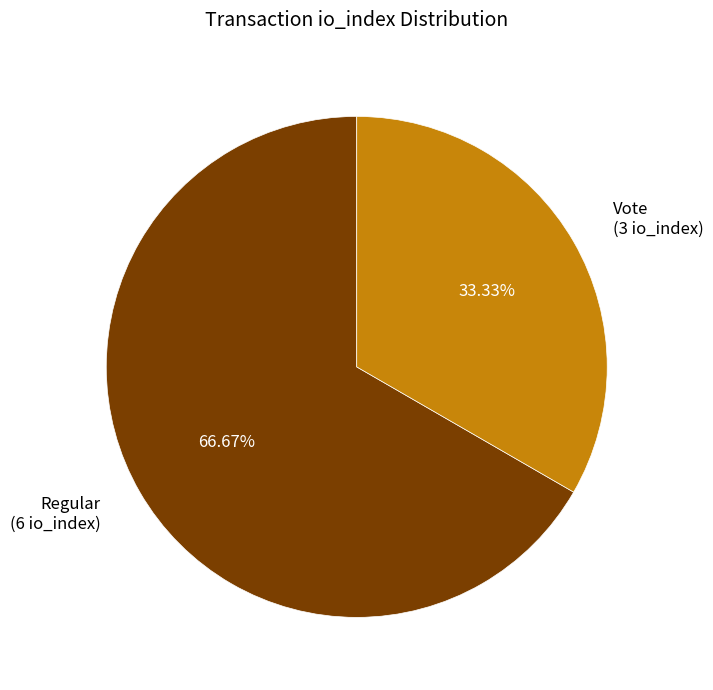

Which slice represents more than half of the pie?

Regular (6 io_index)